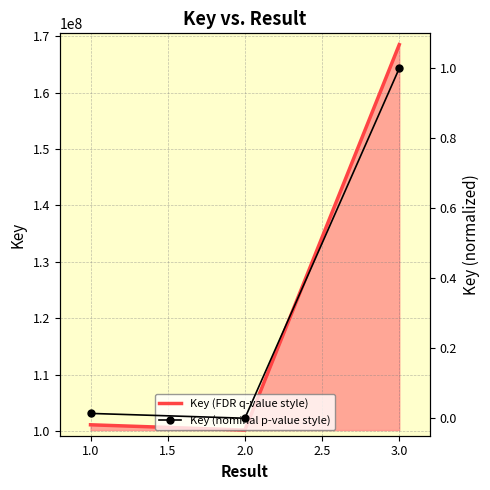

Which series has the largest range (max minus min)?

Key (FDR q-value style)